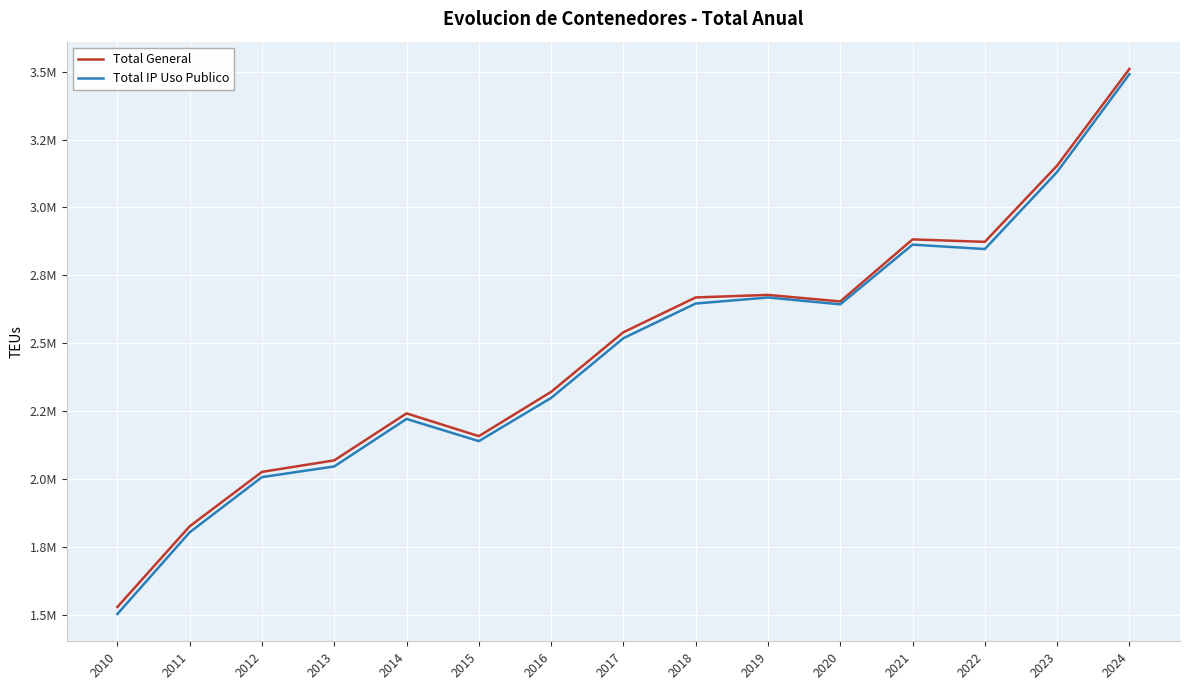

True or false: Total IP Uso Publico and Total General cross at least once.

False